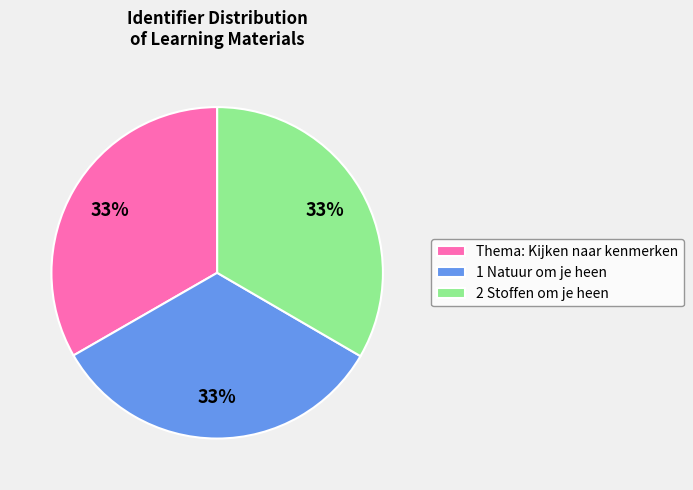

Approximately how many times larger is the value at 1 Natuur om je heen compared to Thema: Kijken naar kenmerken?

1.0